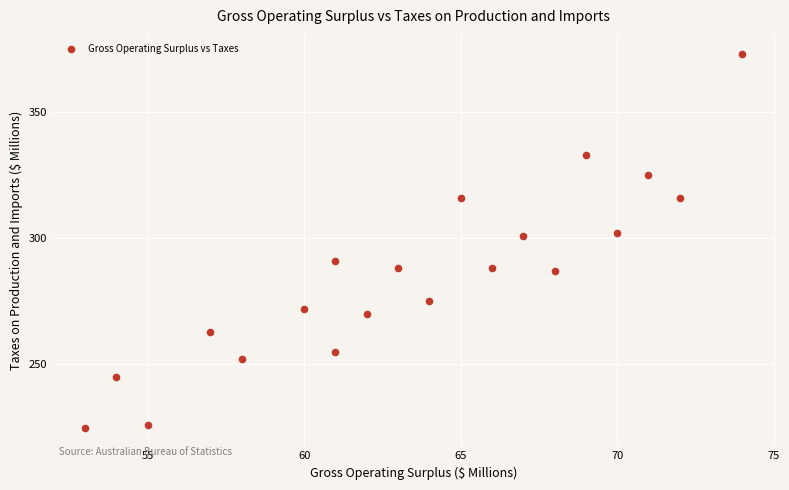

What is the range of Y values (max minus min)?

148